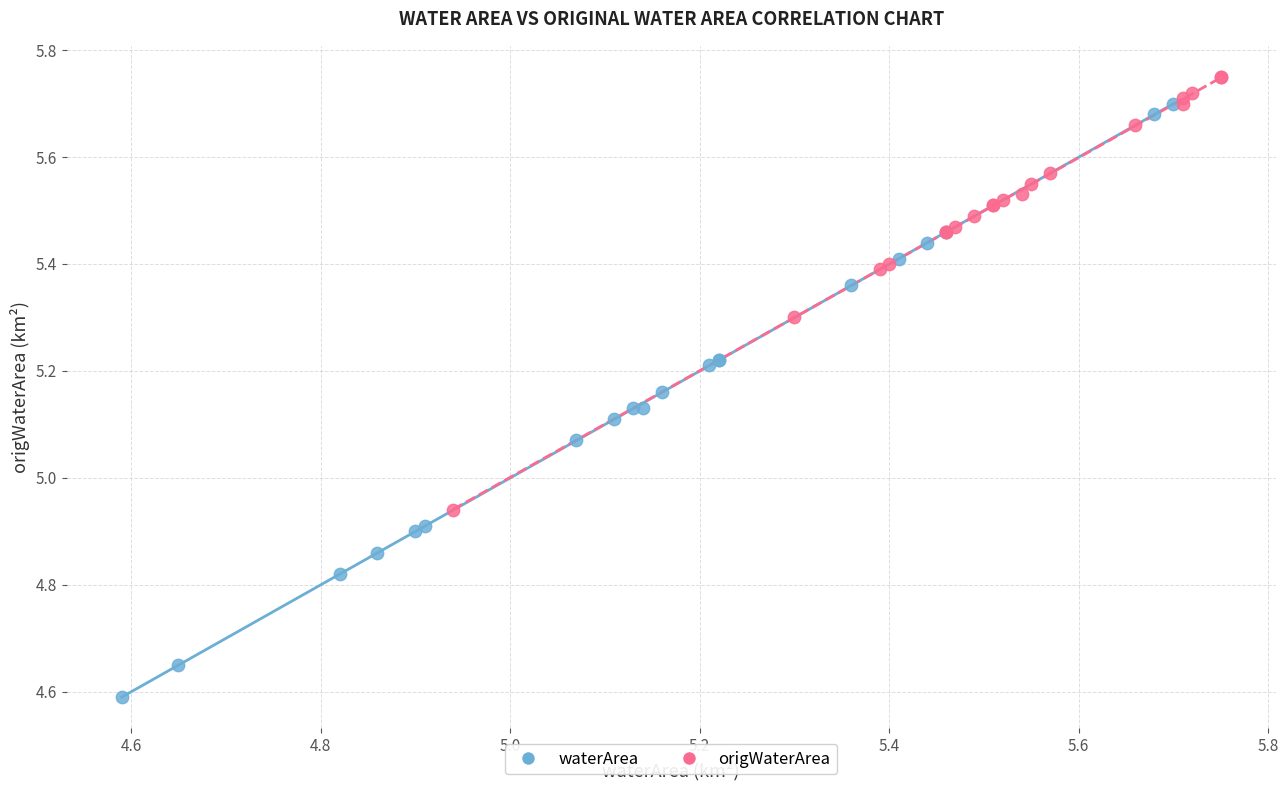

Which series contains the lowest Y value?

waterArea